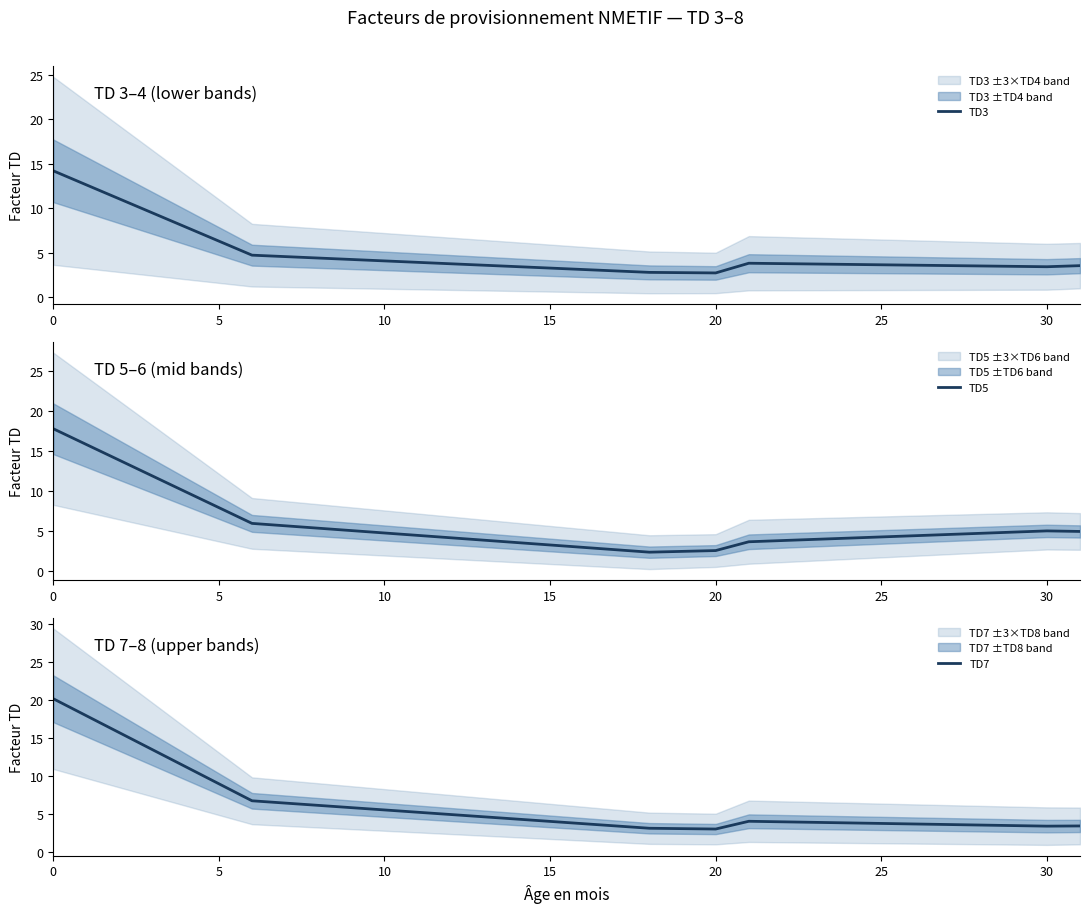

In TD5, how many points are lower than both neighbors (excluding endpoints)?

1